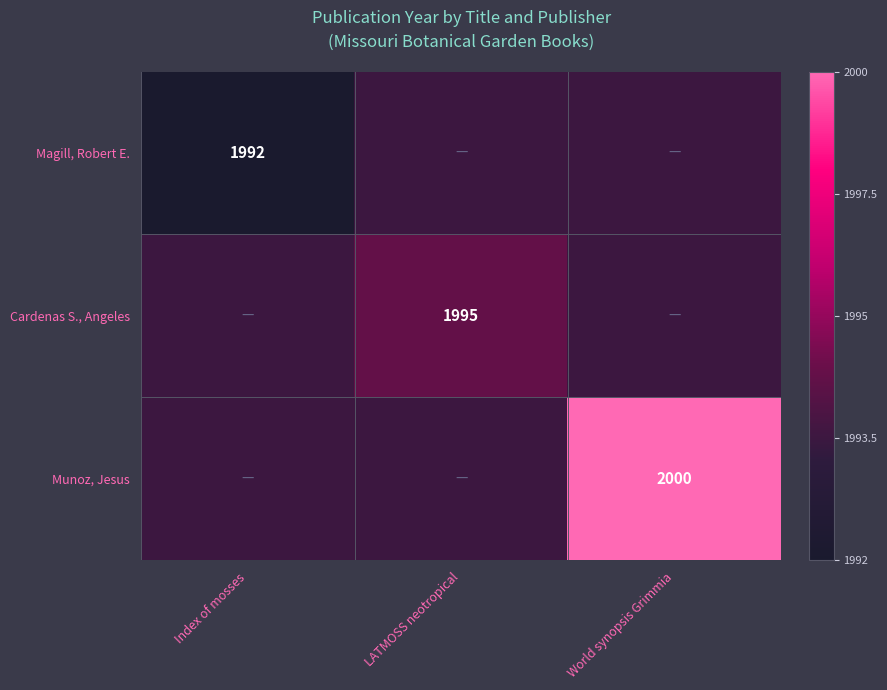

The Munoz, Jesus series shows 1360.0 at World synopsis Grimmia. True or false?

False